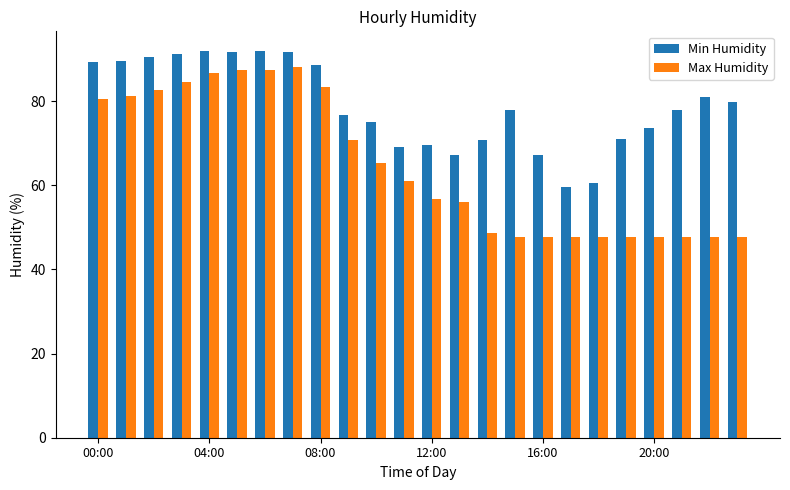

List the series in order of their overall mean, highest first.

Min Humidity, Max Humidity